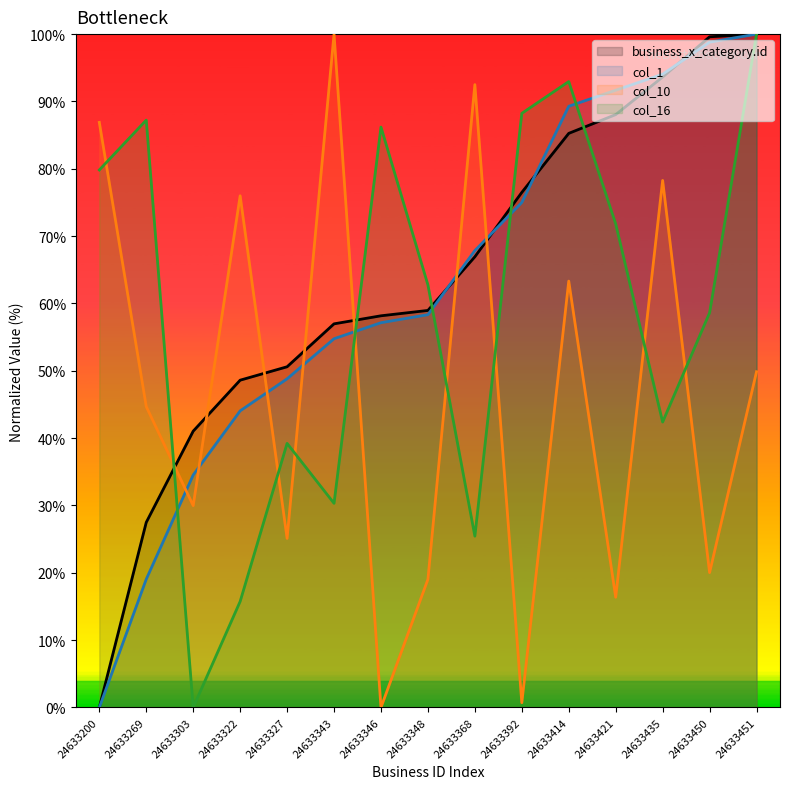

What is the sum of the col_1 values at 24633421 and 24633451?

191.7